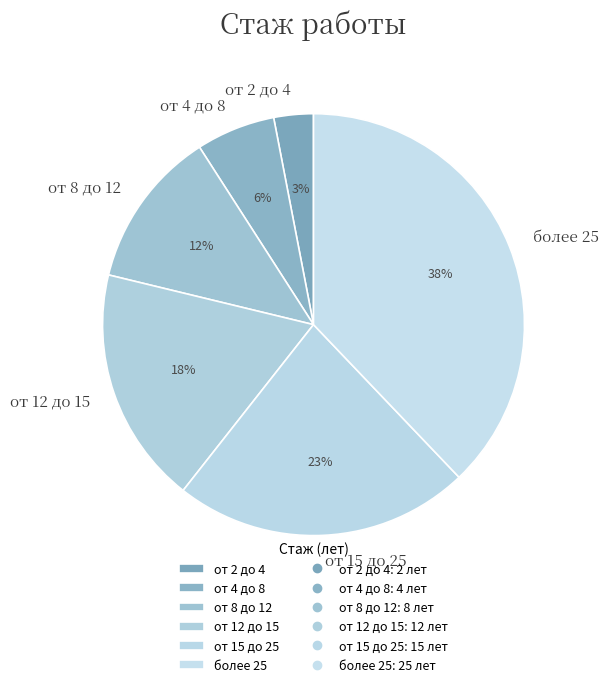

Which slice is the smallest?

от 2 до 4